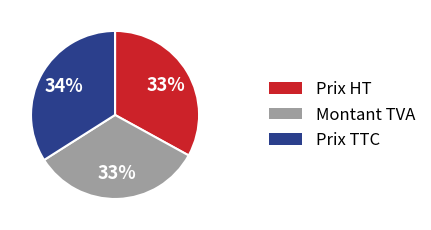

Is there a majority slice in this chart?

No